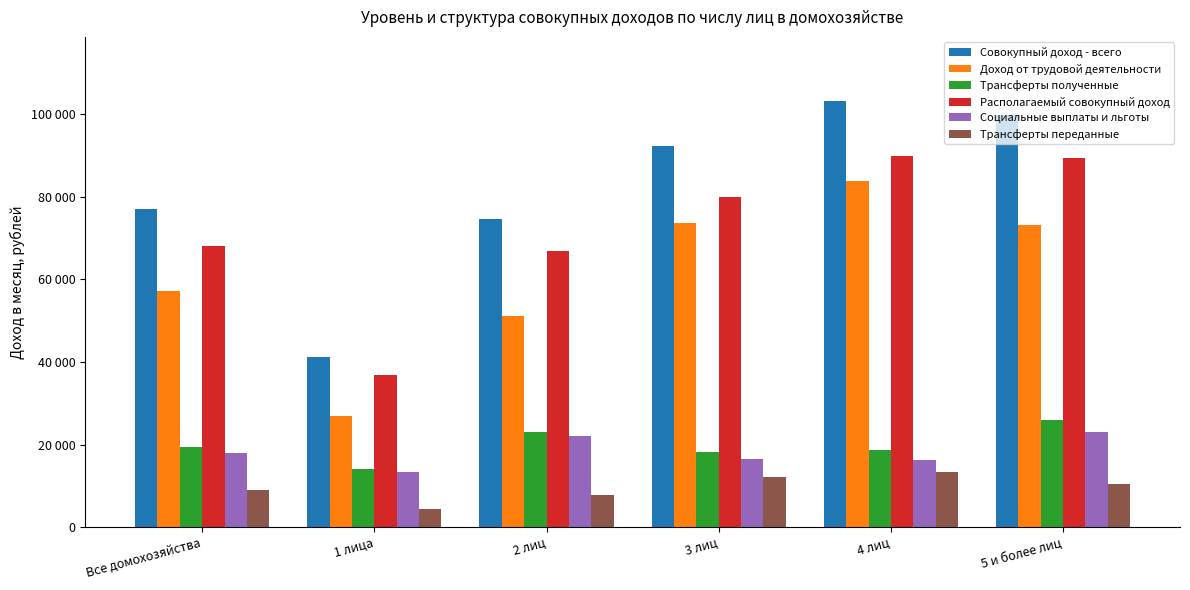

At which label does Совокупный доход - всего reach its peak?

4 лиц